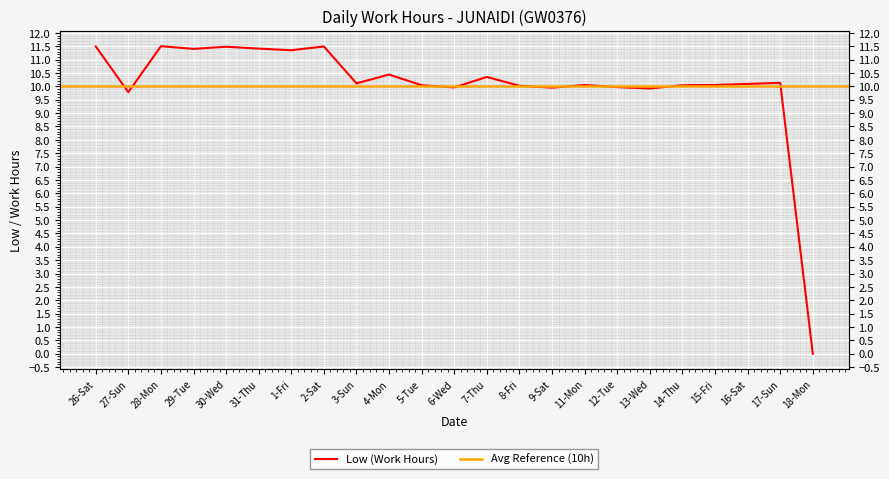

True or false: the data shows 14.4 at 27-Sun.

False